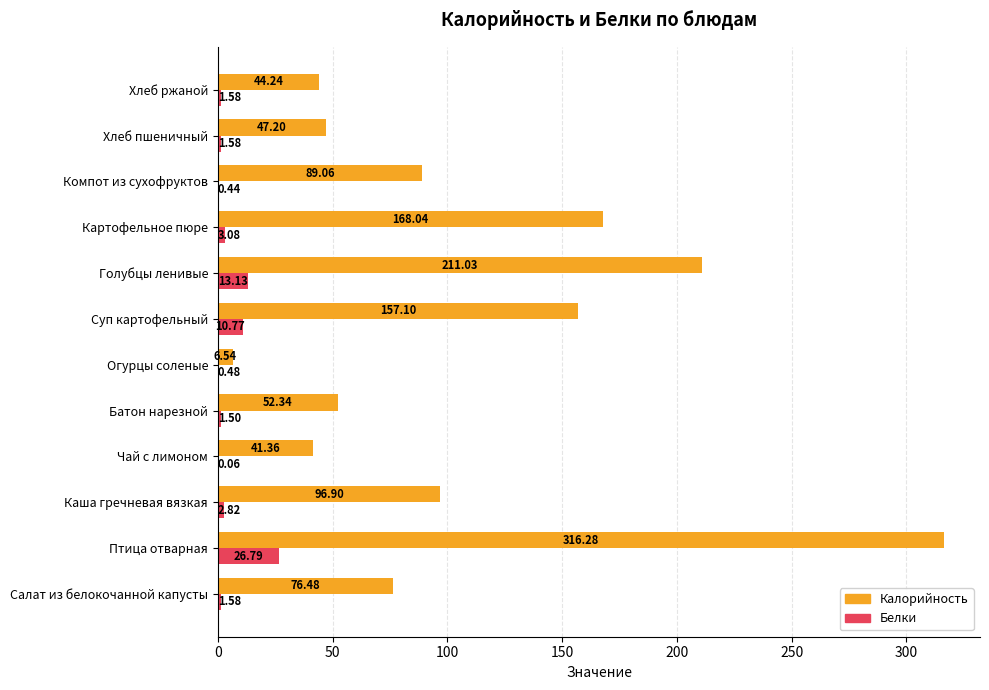

What is the maximum value shown in the chart?

316.3